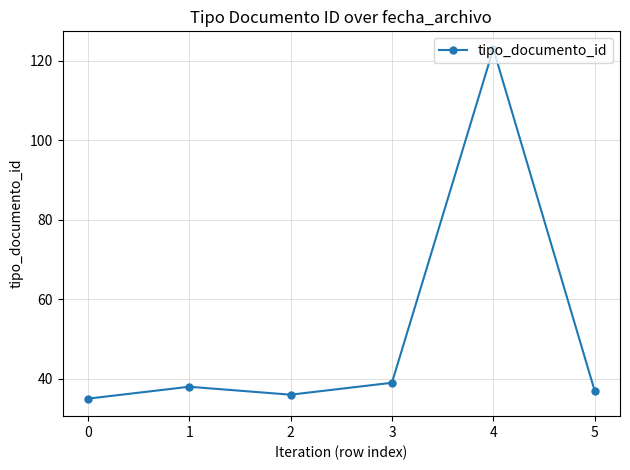

Reading right to left, extract all data points from this chart.

5=37	4=123	3=39	2=36	1=38	0=35